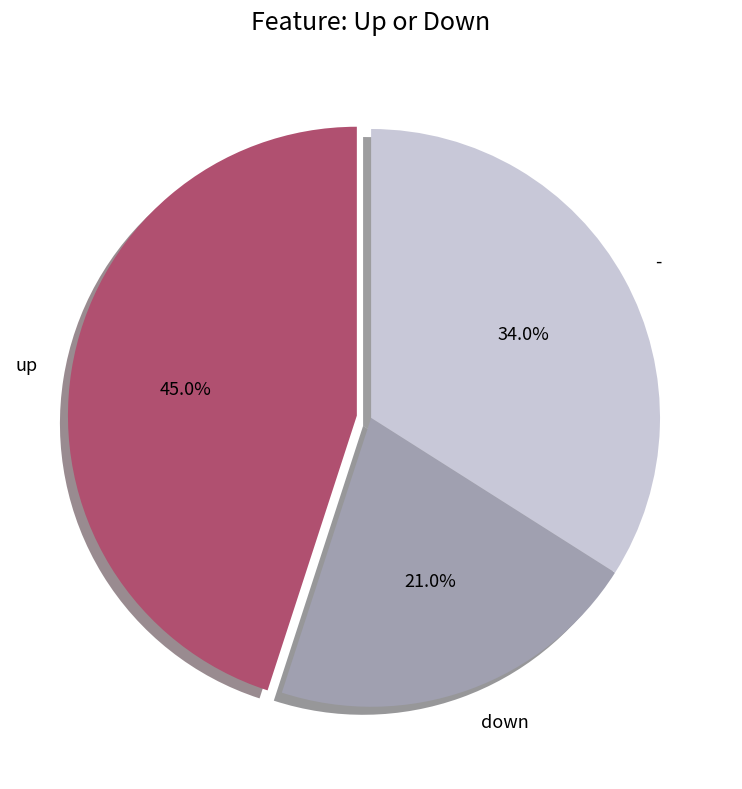

Is the sum of down and up greater than half?

Yes